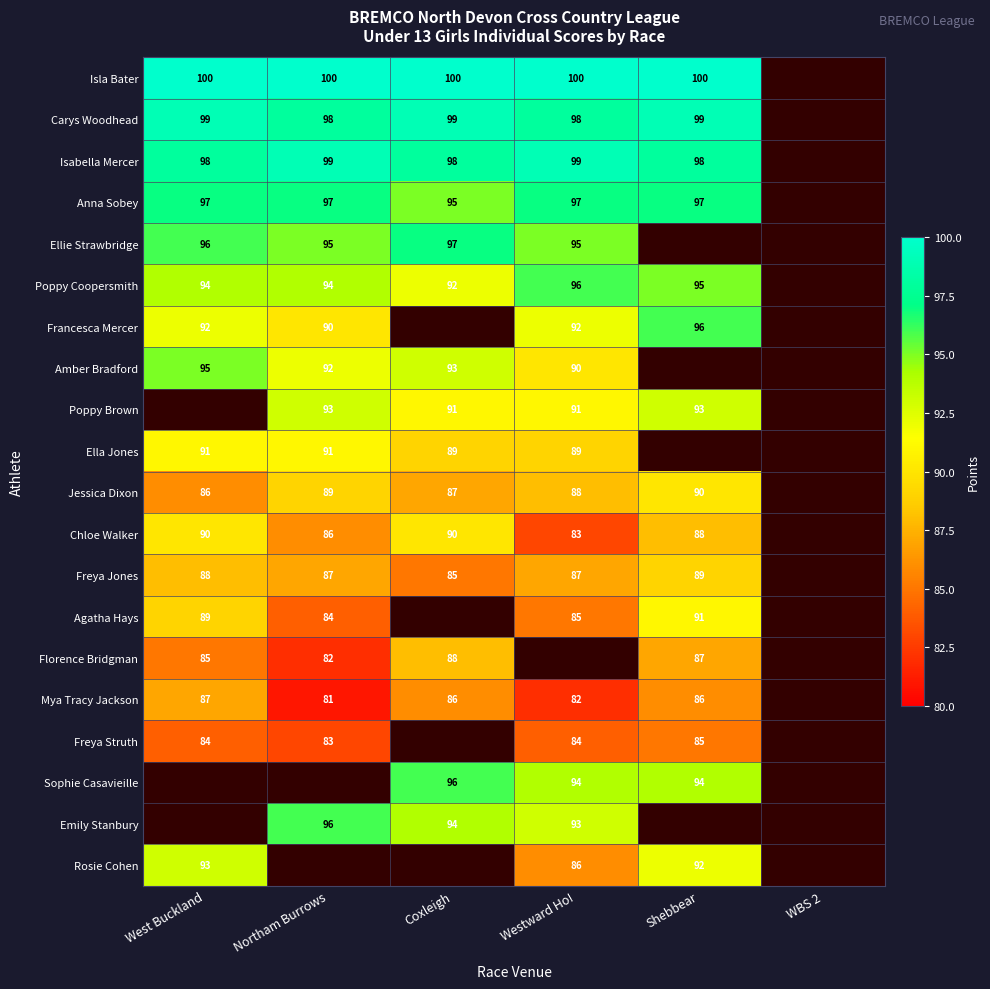

What is the sum of the Carys Woodhead values at West Buckland and Northam Burrows?

197